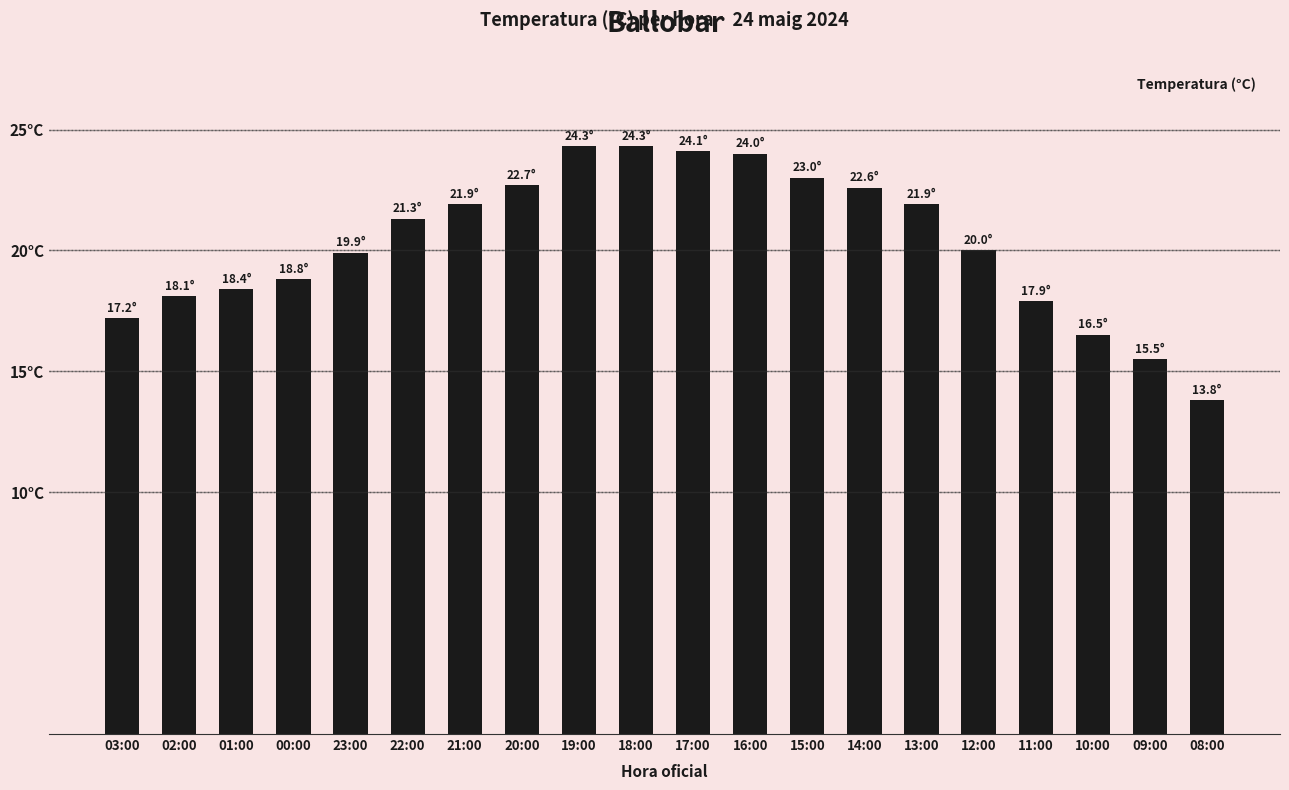

Are the bars horizontal?

No